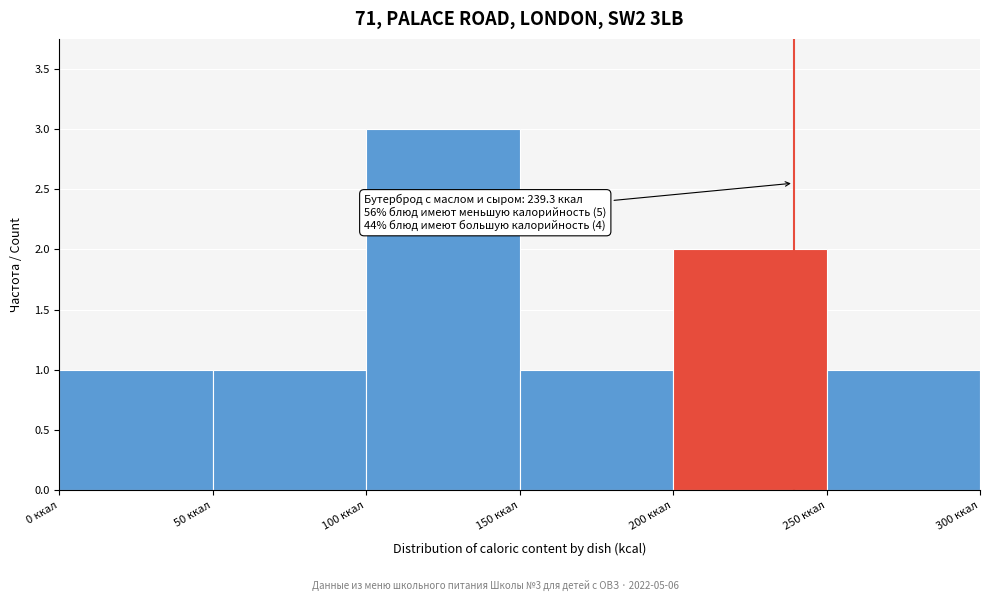

Which range on the x-axis has the tallest bar?

100 to 150